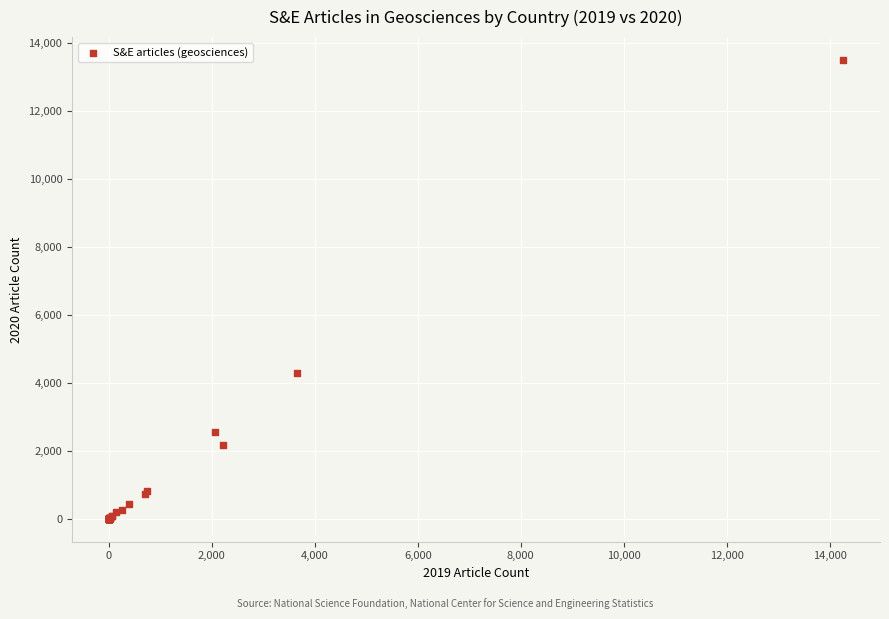

What Y value in the scatter plot is closest to 6748?

4289.6